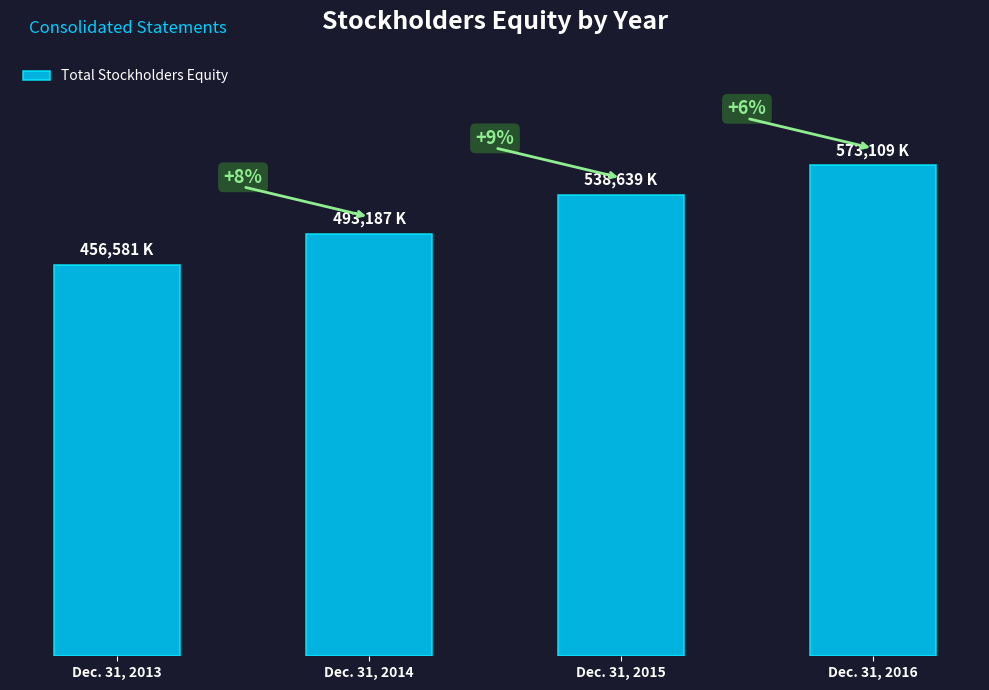

Between Dec. 31, 2015 and Dec. 31, 2014, which is larger?

Dec. 31, 2015